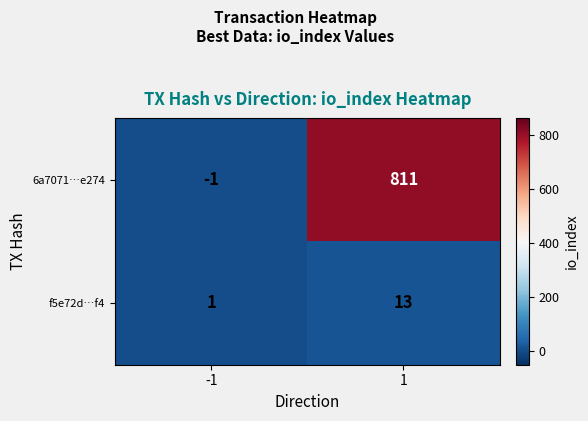

Between -1 and 1, which series saw the biggest shift?

6a7071…e274